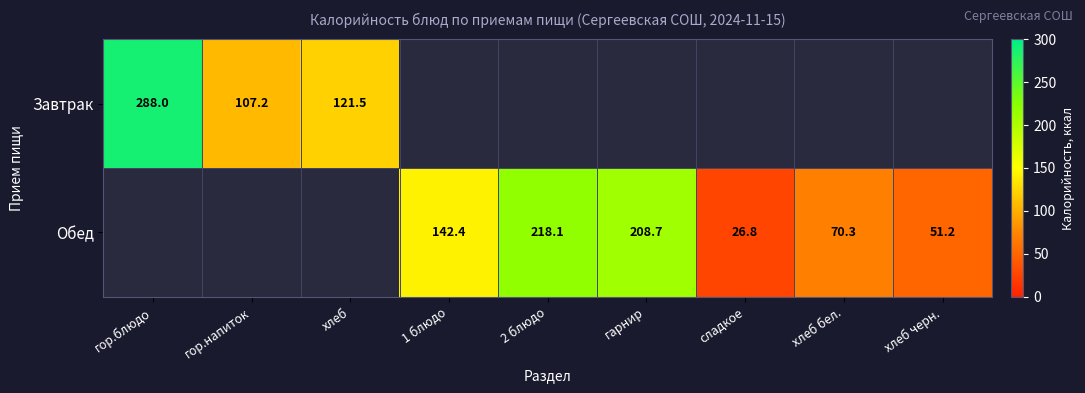

What is the sum of the Обед values at 2 блюдо and хлеб бел.?

288.4